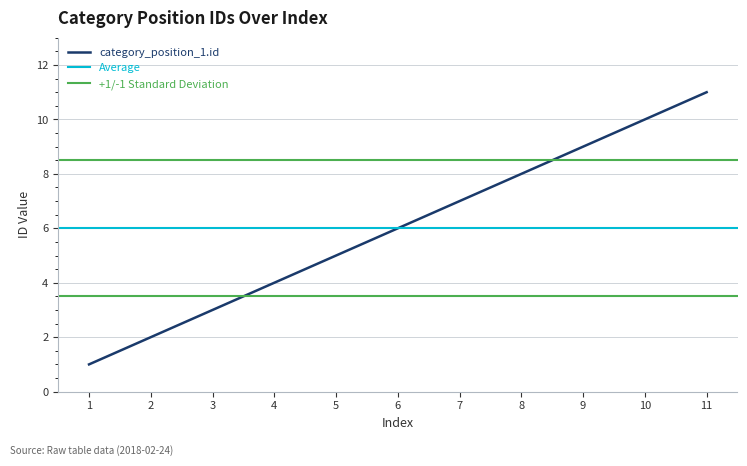

Reading right to left, transcribe all the data shown in this chart.

11	10	9	8	7	6	5	4	3	2	1